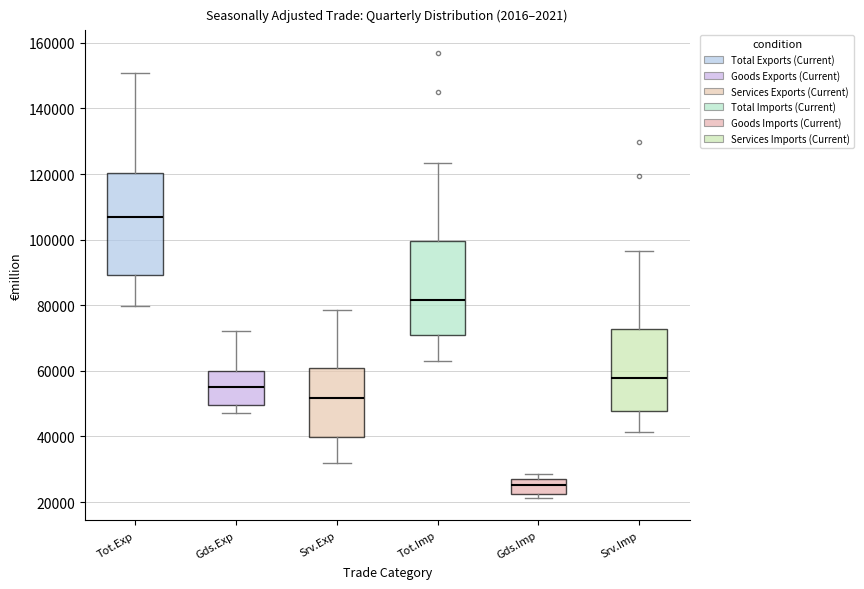

Where is the upper edge of the box for Gds.Exp on the y-axis? The values are not printed on the chart, so give them approximately, as read against the axis.

60000